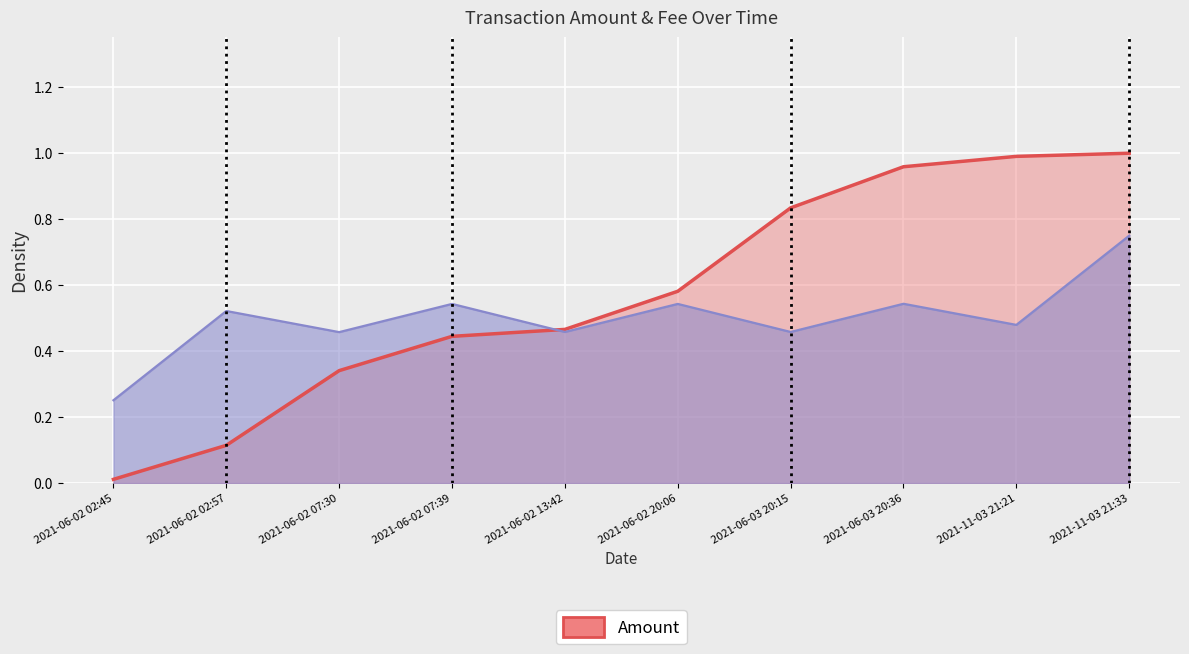

Does the chart display data point markers on the line(s)?

No